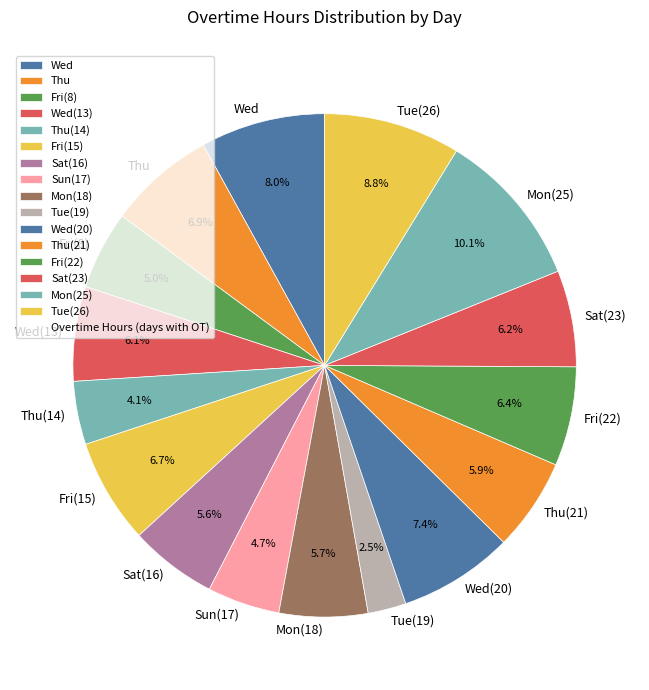

To the nearest percent, what is the difference between the Wed(13) and Fri(15) slice percentages?

1%